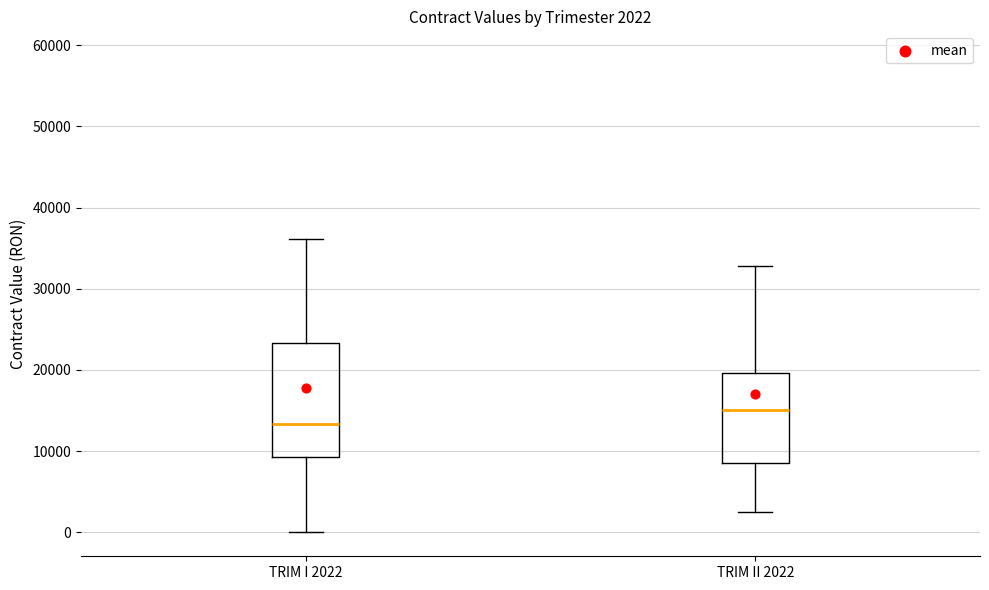

Which box has the lowest median line?

TRIM I 2022